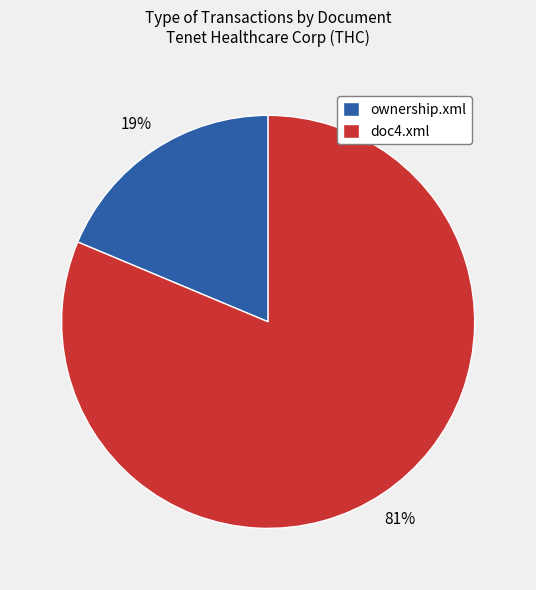

Which slice is the largest?

doc4.xml